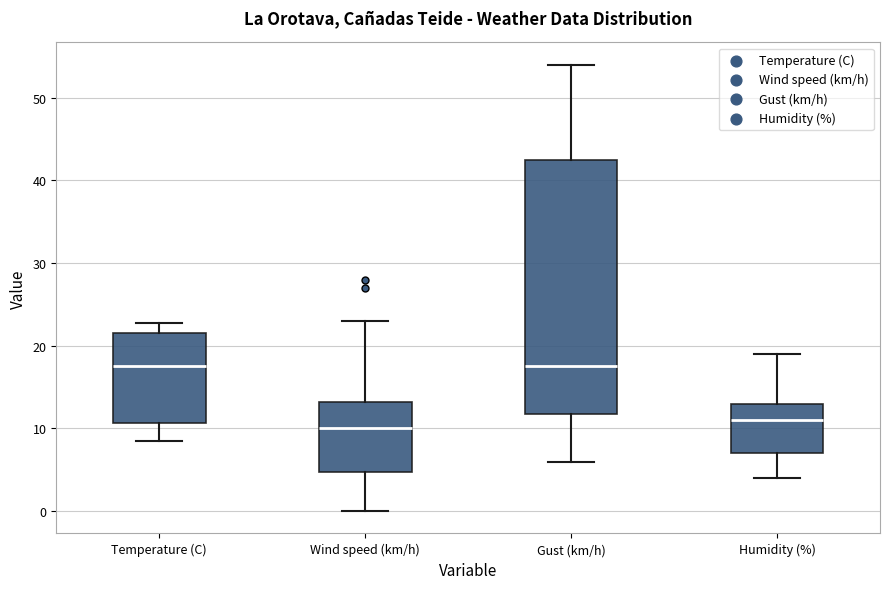

Comparing the boxes themselves (not the whiskers), which one is the tallest?

Gust (km/h)